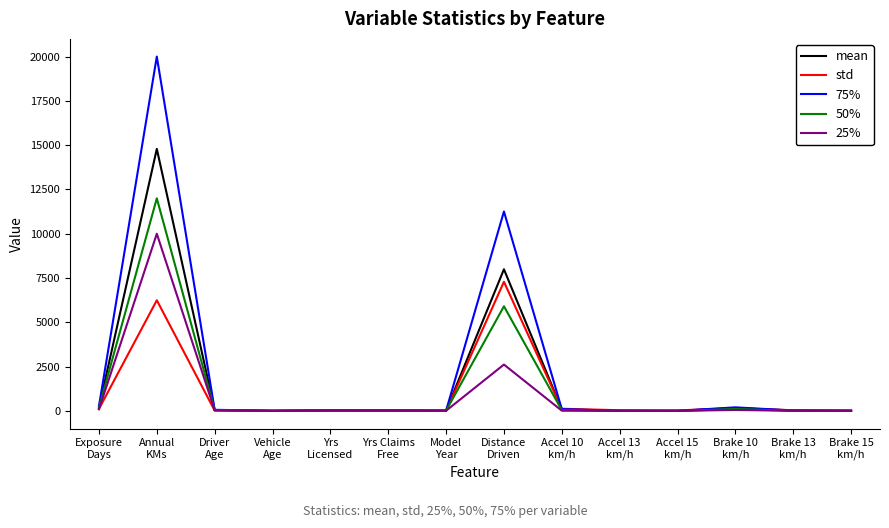

Where does the 50% series first go above 27?

Exposure
Days